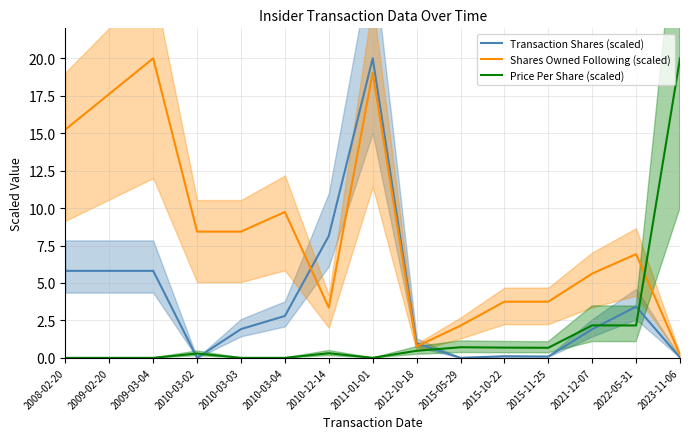

Is the value of Transaction Shares (scaled) at 2015-05-29 greater than the value of Shares Owned Following (scaled) at 2021-12-07?

No